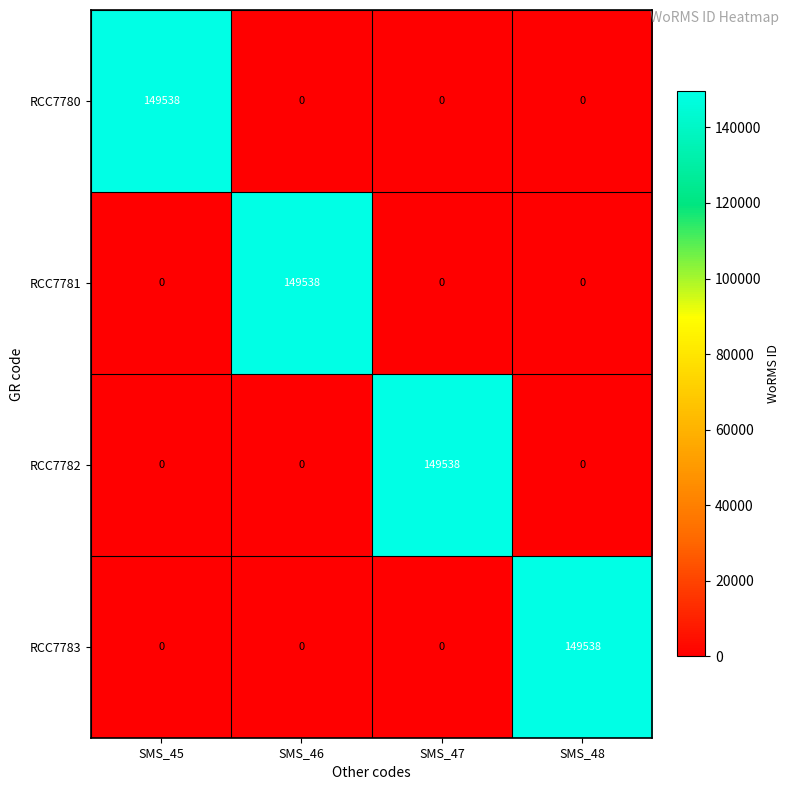

Is it true that RCC7783 equals 0 at SMS_47?

True